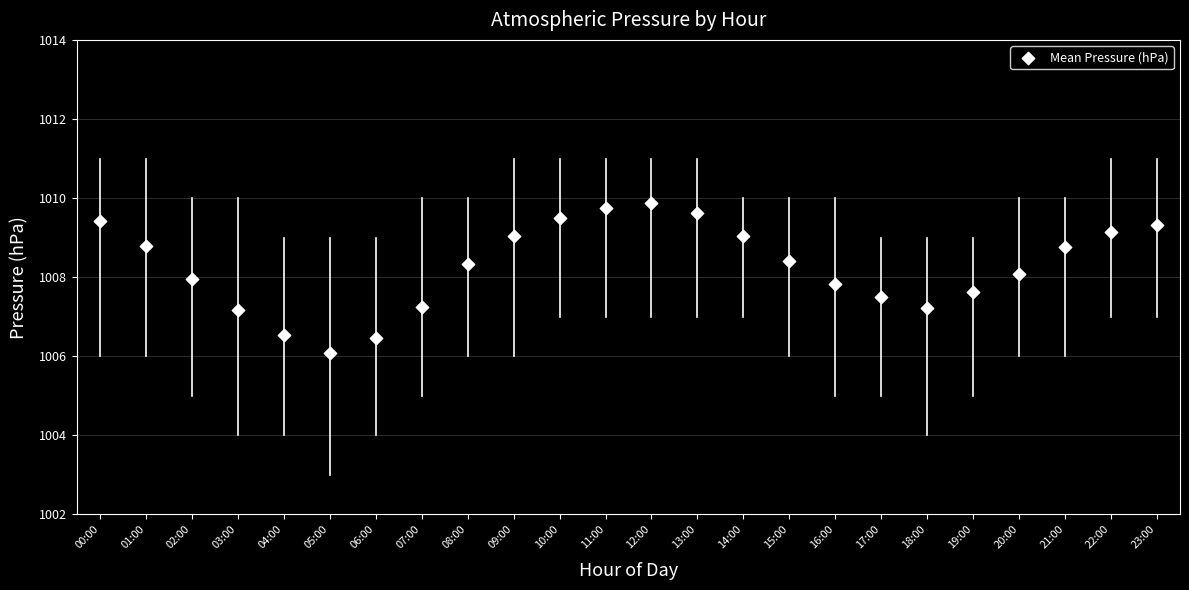

What is the range of Y values (max minus min)?

3.8